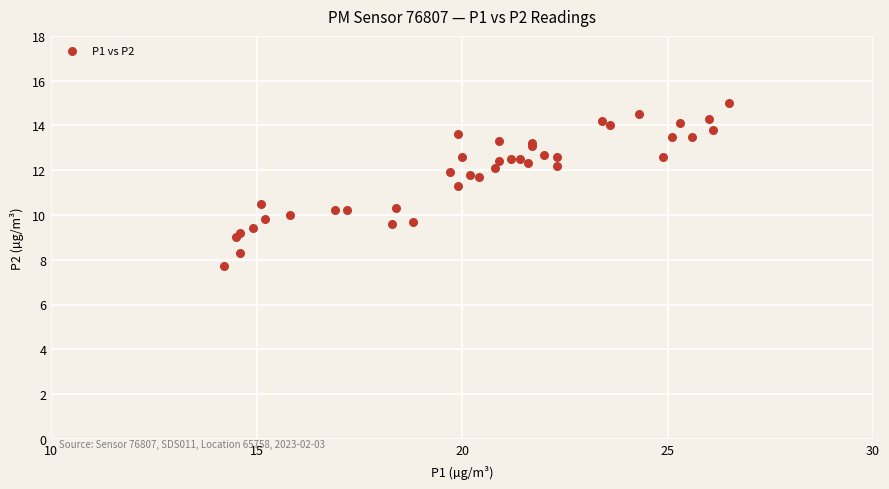

What Y value in the scatter plot is closest to 11?

11.3